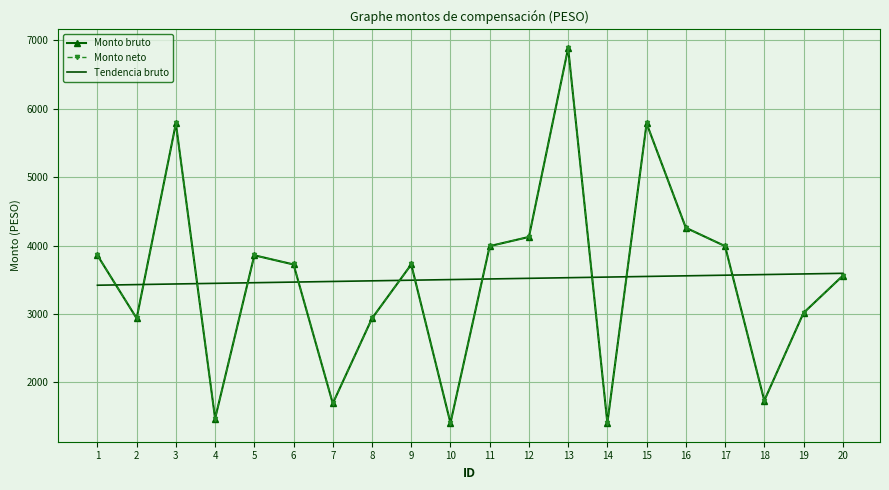

Which has a higher value, 13 or 6?

13